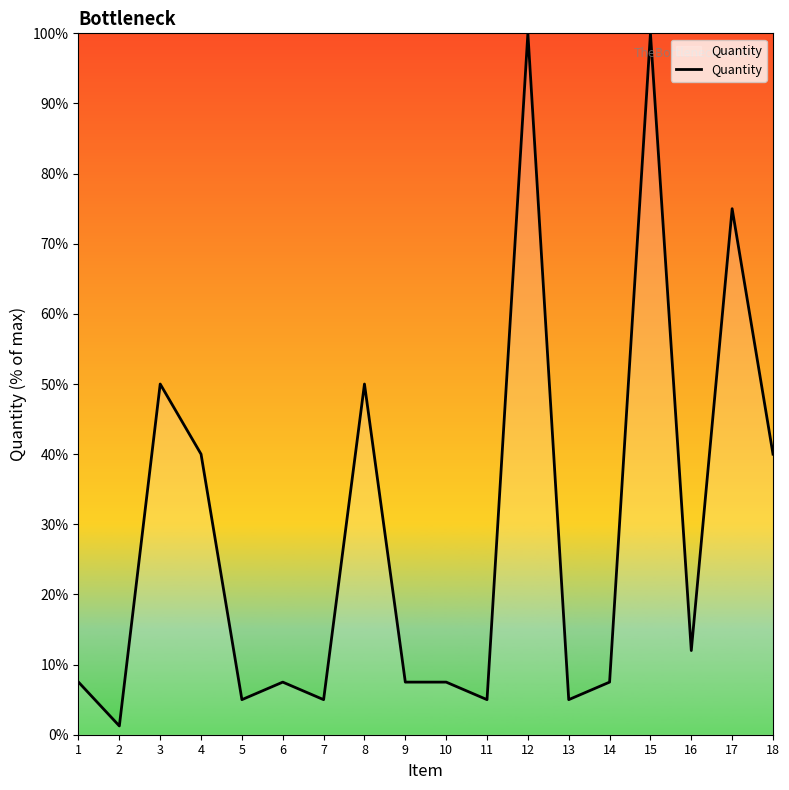

What is the difference between the values at 18 and 3?

10.0